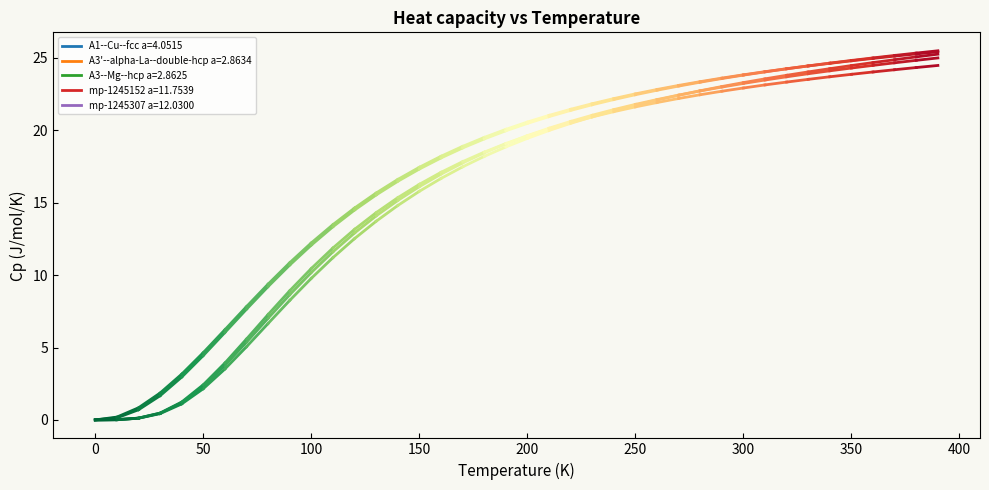

Rank the series by their maximum value, from highest to lowest.

mp-1245307 a=12.0300, mp-1245152 a=11.7539, A1--Cu--fcc a=4.0515, A3'--alpha-La--double-hcp a=2.8634, A3--Mg--hcp a=2.8625